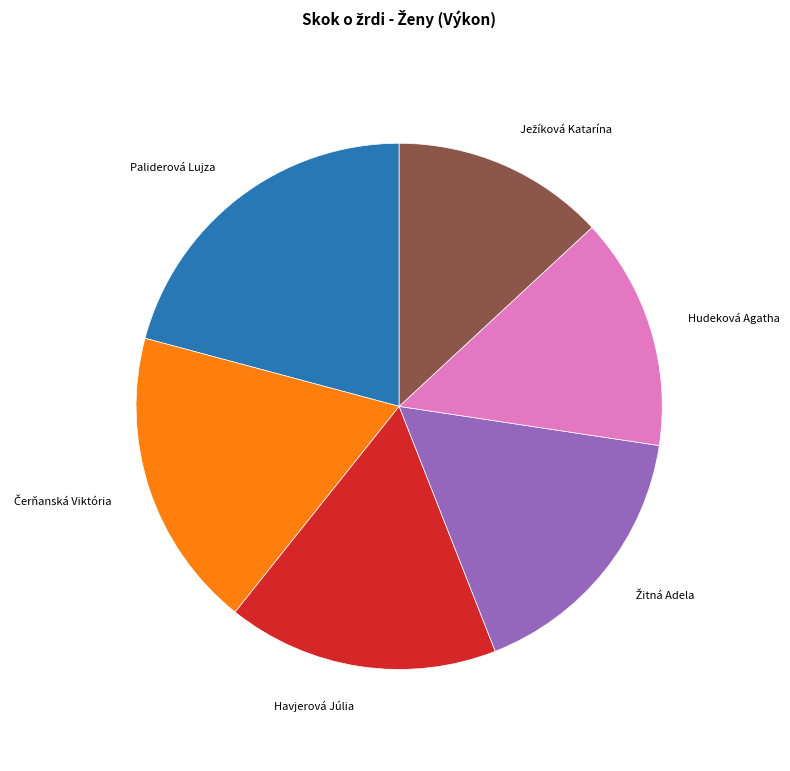

Is there a majority slice in this chart?

No